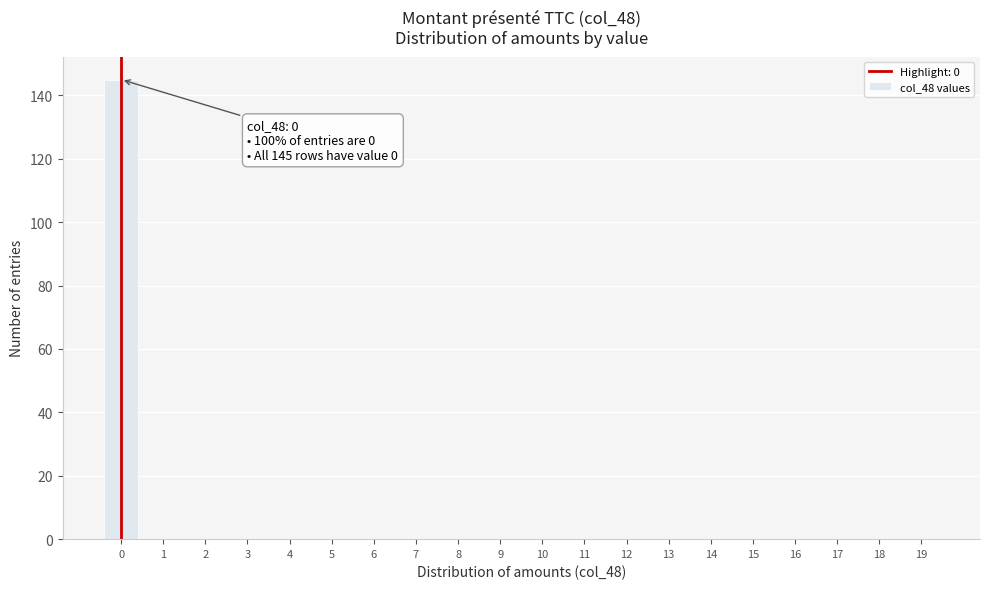

Reading right to left, list all the values displayed in this chart.

19=0	18=0	17=0	16=0	15=0	14=0	13=0	12=0	11=0	10=0	9=0	8=0	7=0	6=0	5=0	4=0	3=0	2=0	1=0	0=145